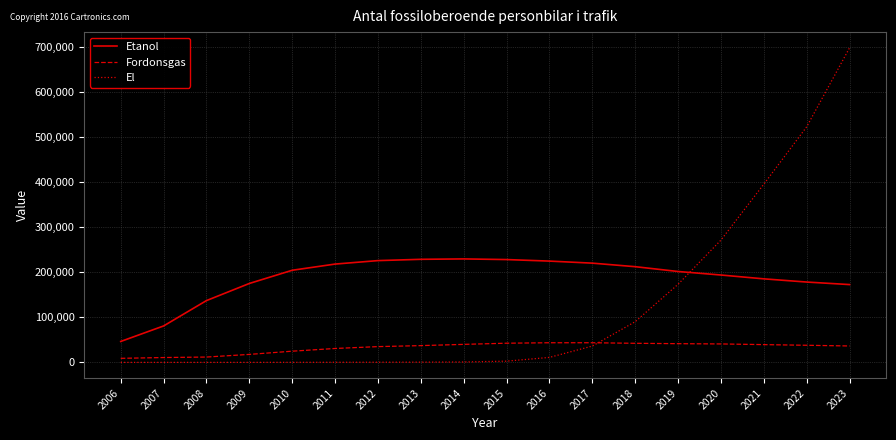

Between 2008 and 2021, which series saw the biggest shift?

El